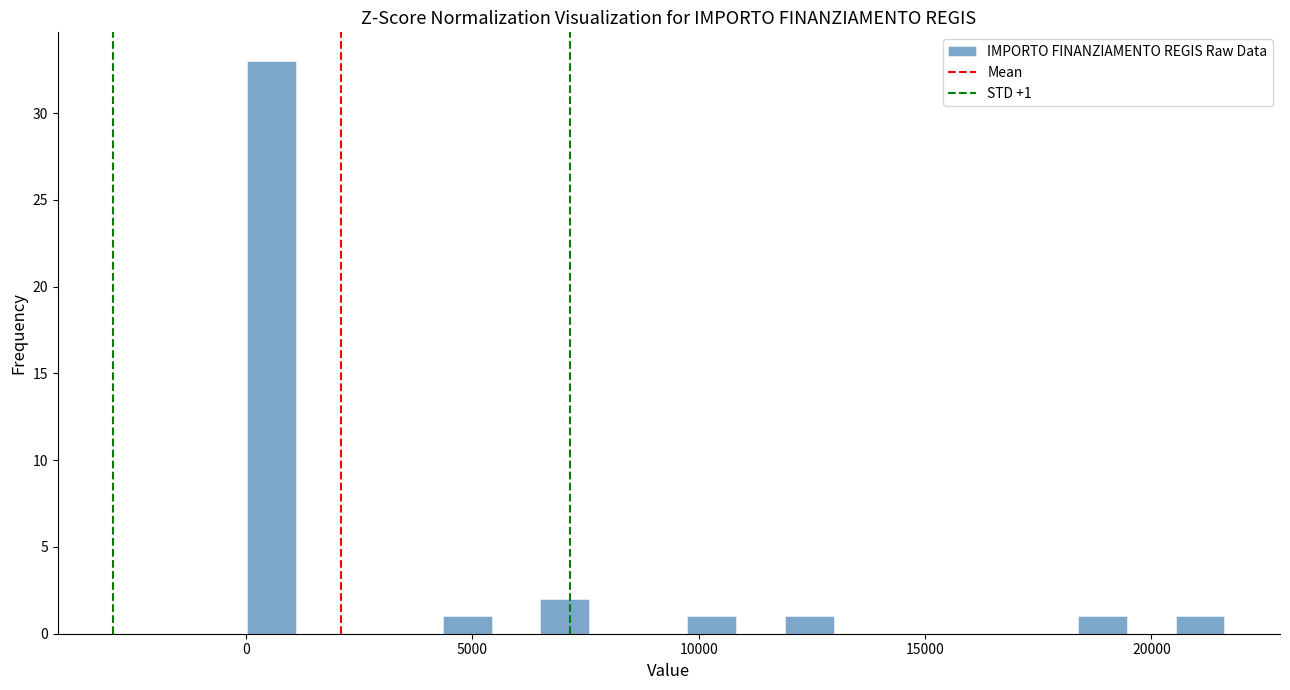

Read against the x-axis, roughly where is the centre of the tallest bar?

500